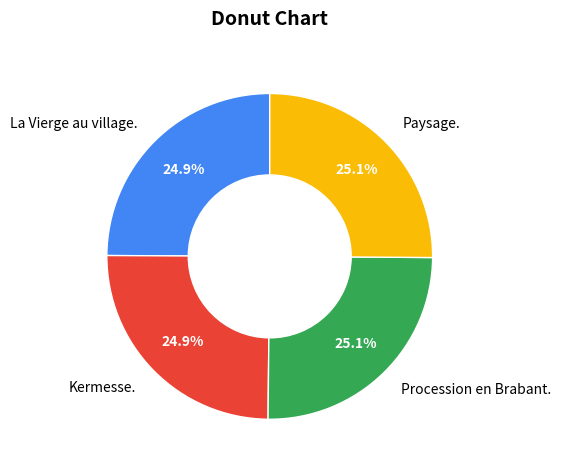

To the nearest percent, what portion does Paysage. represent?

25%